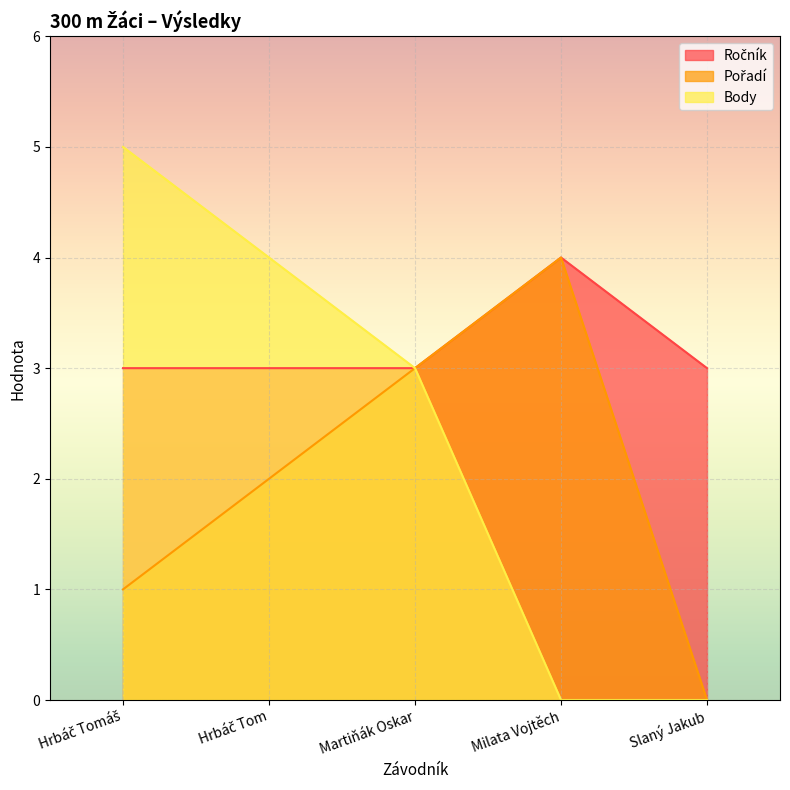

Which category has the lowest value across all series?

Slaný Jakub